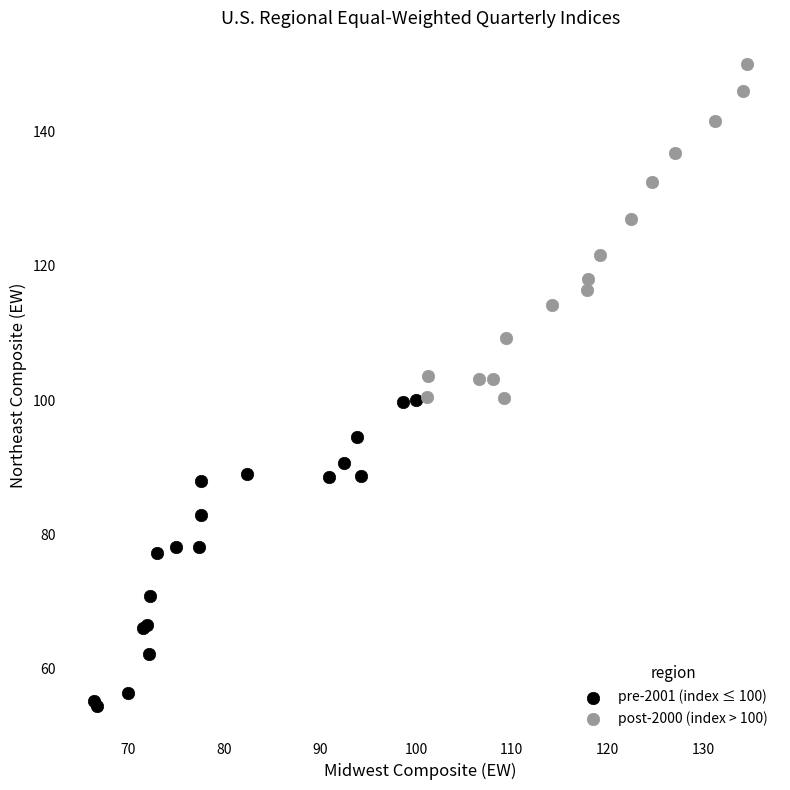

Which series reaches the minimum Y coordinate?

pre-2001 (index ≤ 100)